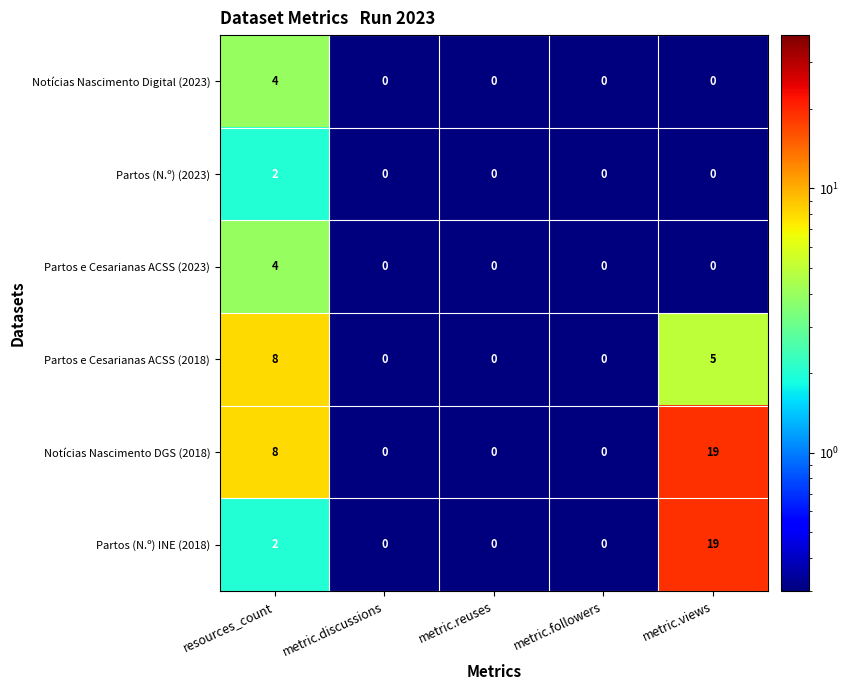

Which category has the highest value across all series?

metric.views